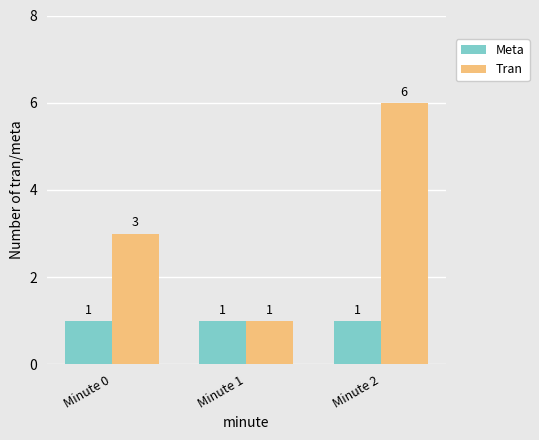

Rank the series by their average value, from lowest to highest.

Meta, Tran